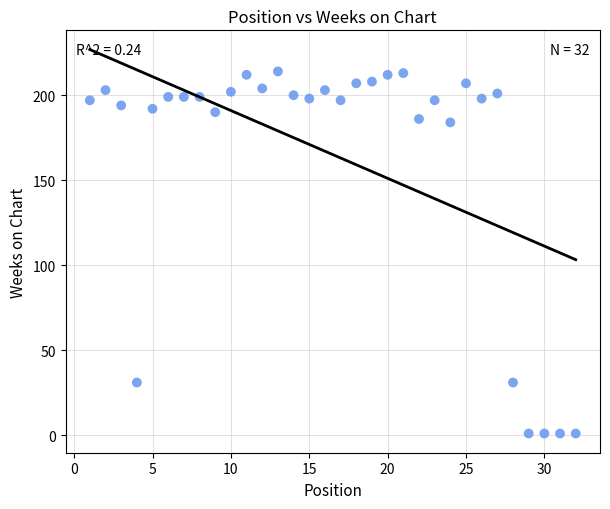

What is the range of X values (max minus min)?

31